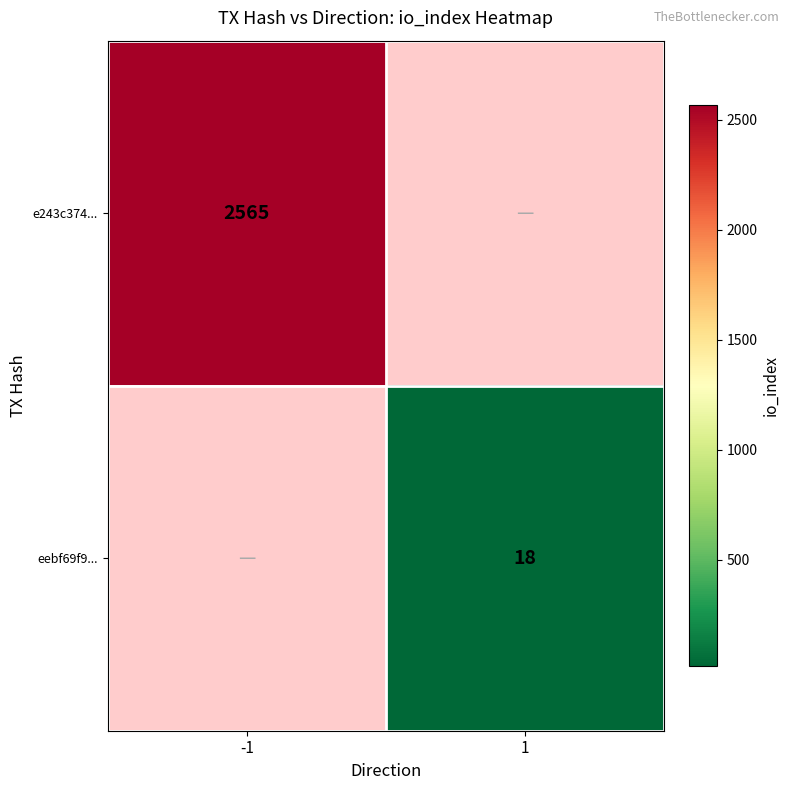

Is it true that eebf69f9... equals 18 at 1?

True